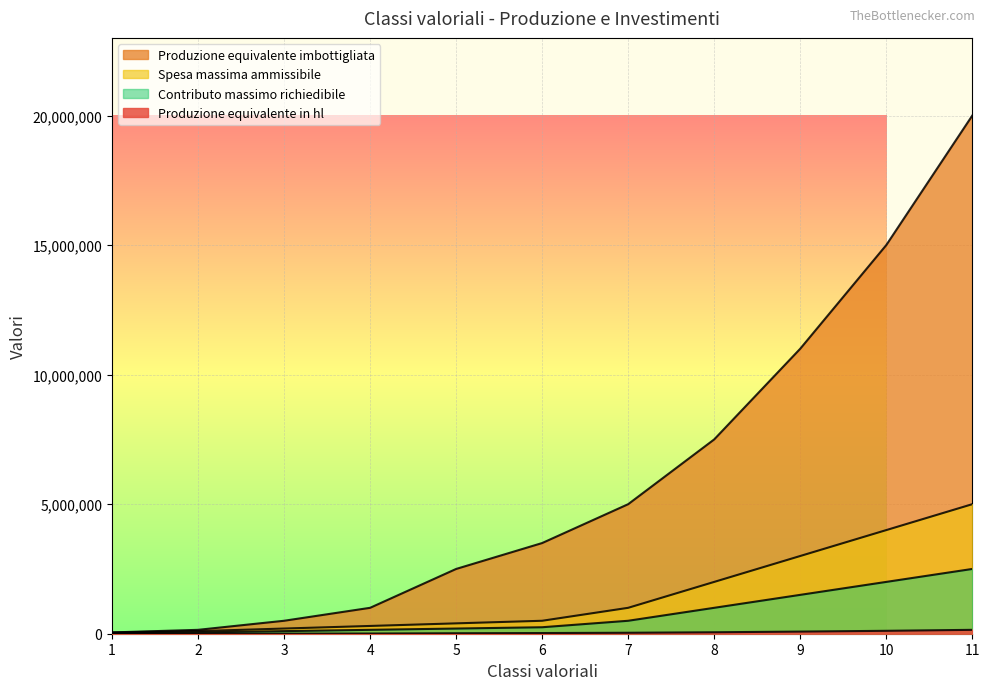

Which category has the lowest value in the Produzione equivalente in hl series?

1